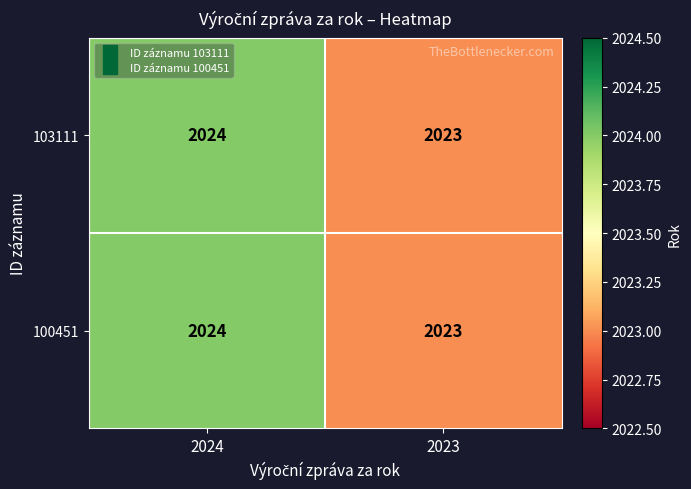

What is the sum of all 103111 values?

4047